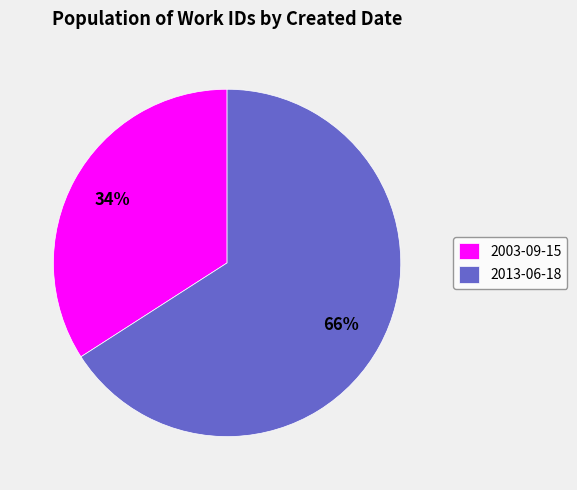

Count the number of slices in the pie.

2